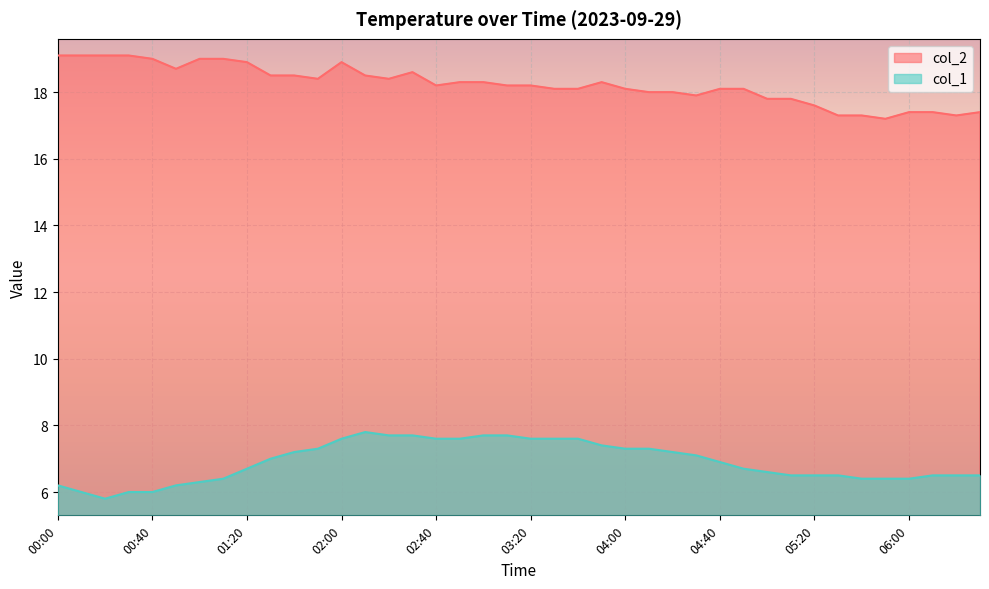

True or false: col_1 line and col_2 line intersect in this chart.

False